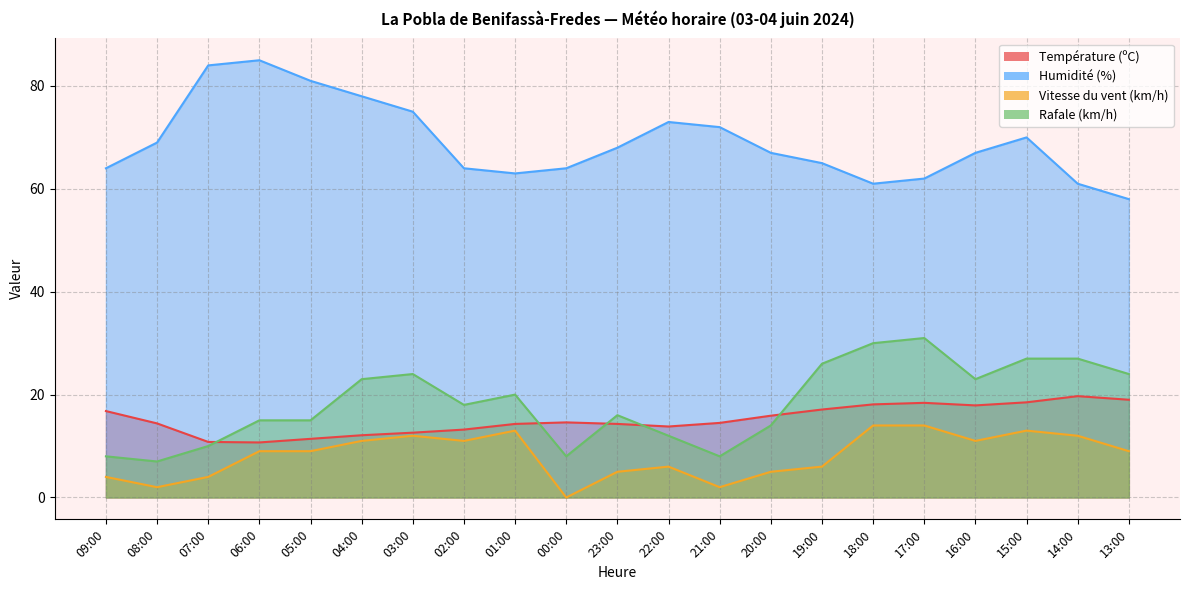

How many interior local peaks does the Vitesse du vent (km/h) series have?

4